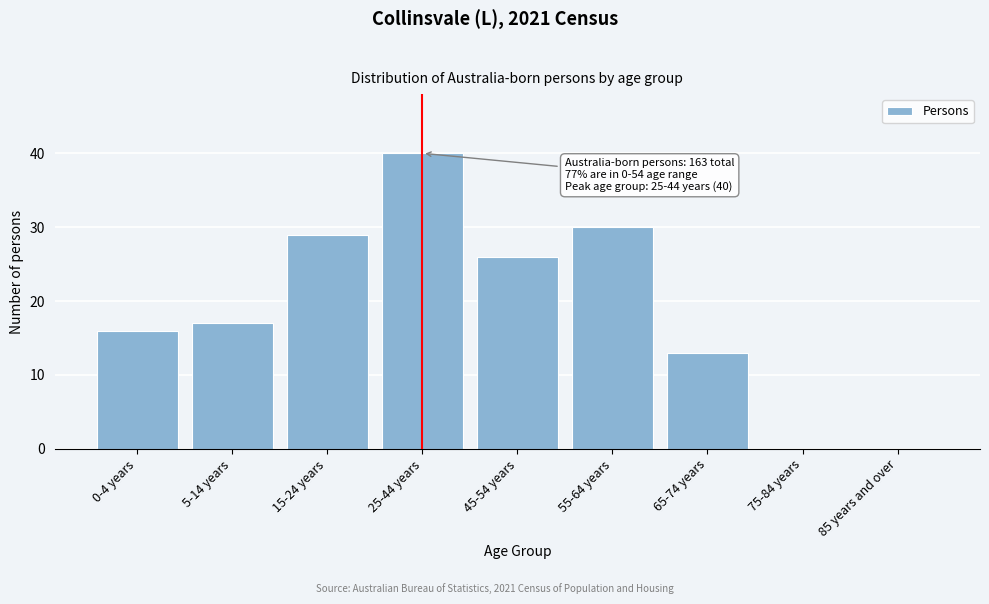

Reading left to right, list all the values displayed in this chart.

0-4 years=16	5-14 years=17	15-24 years=29	25-44 years=40	45-54 years=26	55-64 years=30	65-74 years=13	75-84 years=0	85 years and over=0